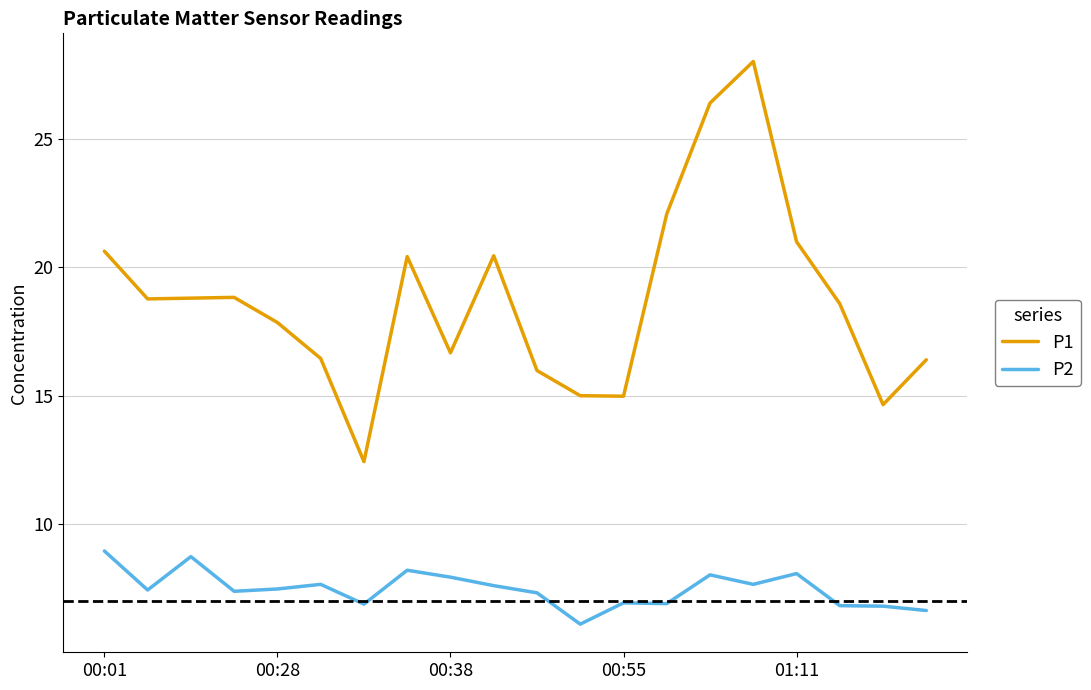

List the series in order of their overall mean, lowest first.

P2, P1